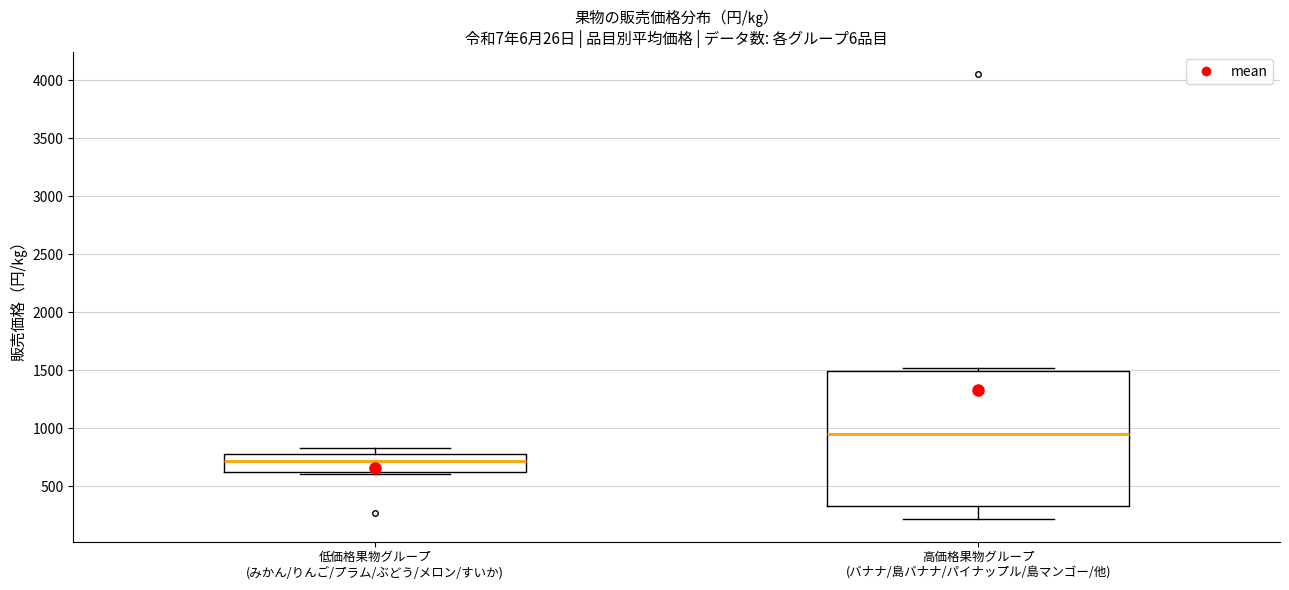

Which box's median line is the highest?

高価格果物グループ (バナナ/島バナナ/パイナップル/島マンゴー/他)